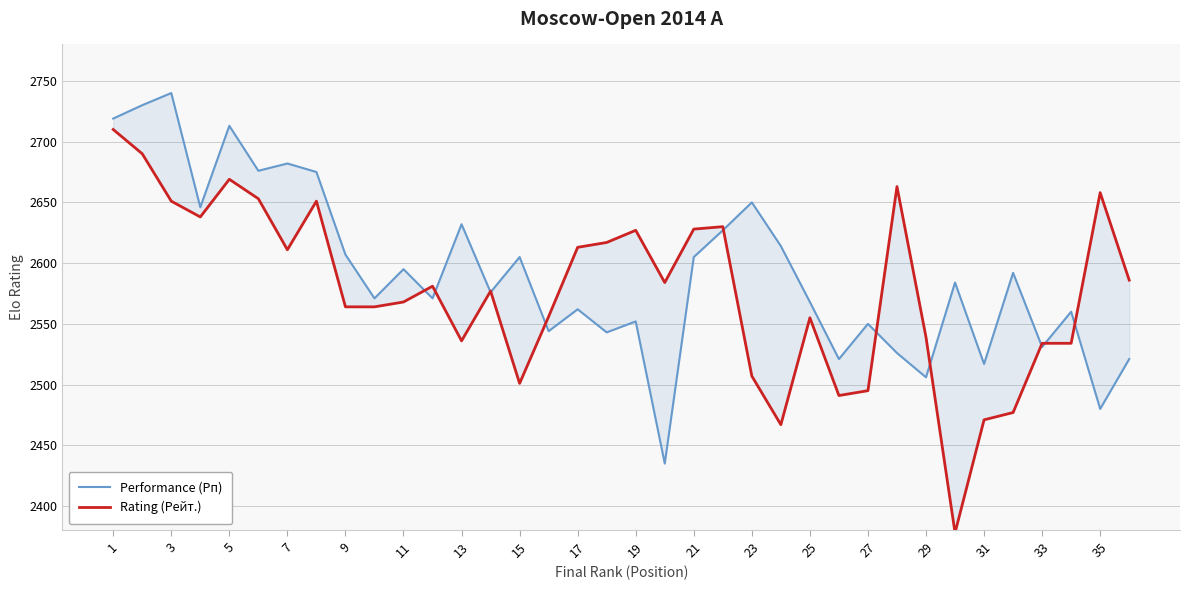

At how many categories does at least one series exceed 2444?

36